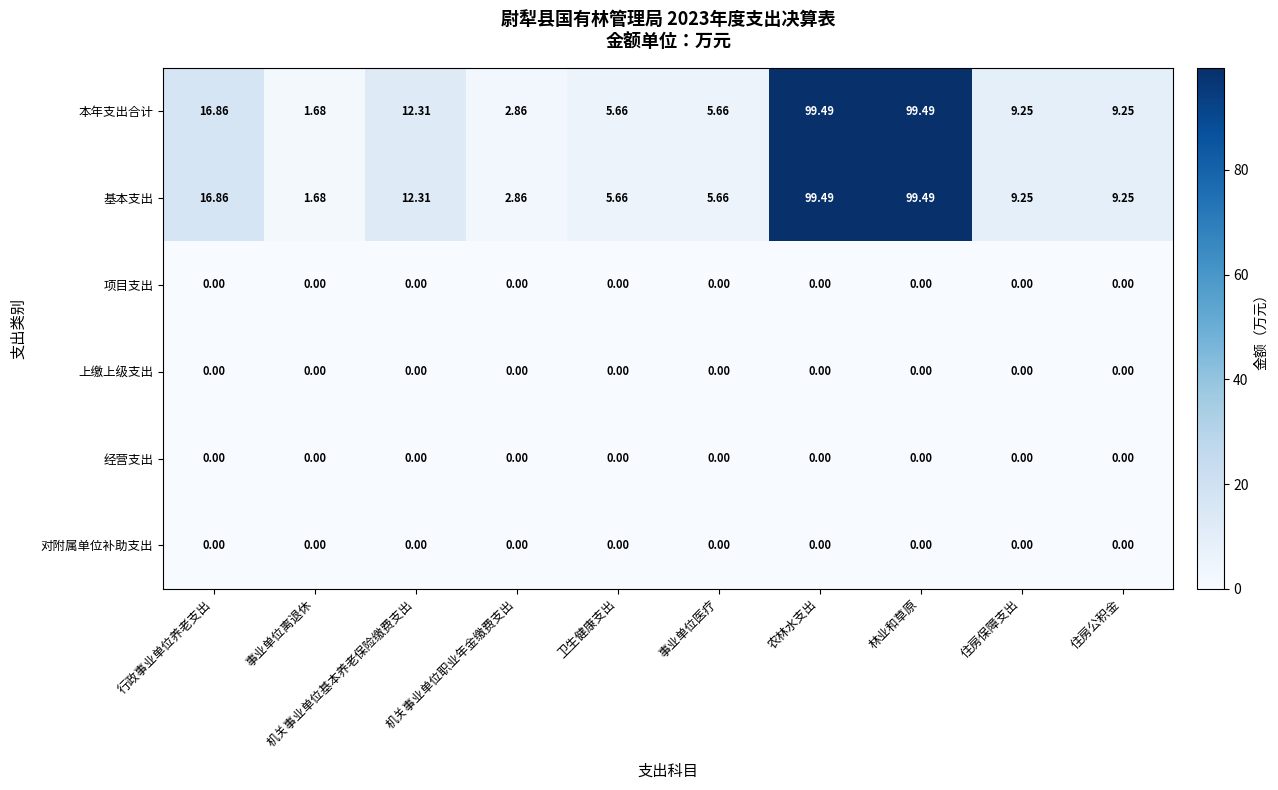

At which label does 基本支出 first exceed 9?

行政事业单位养老支出